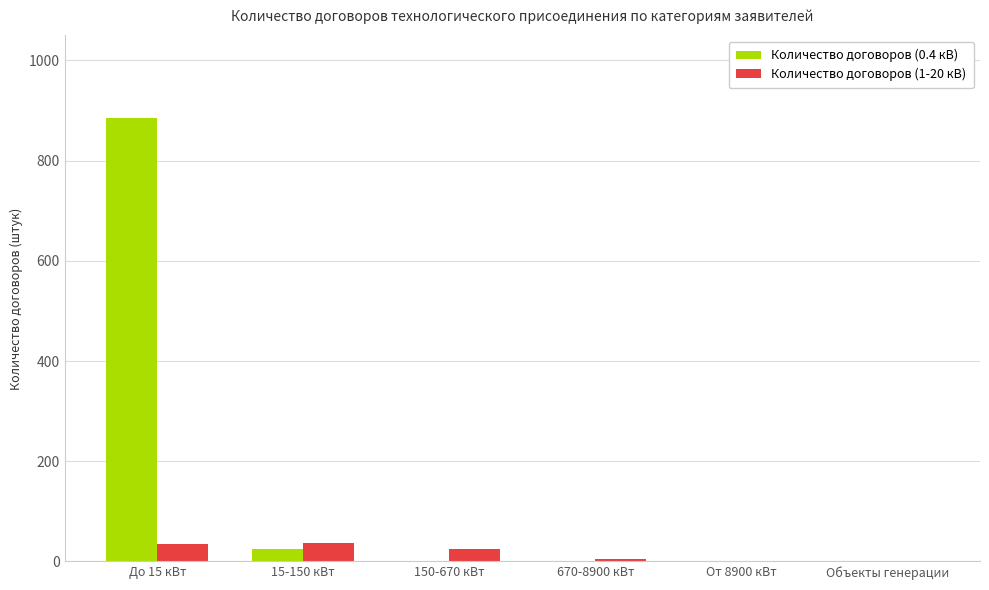

Is it true that Количество договоров (1-20 кВ) equals 37 at 15-150 кВт?

True